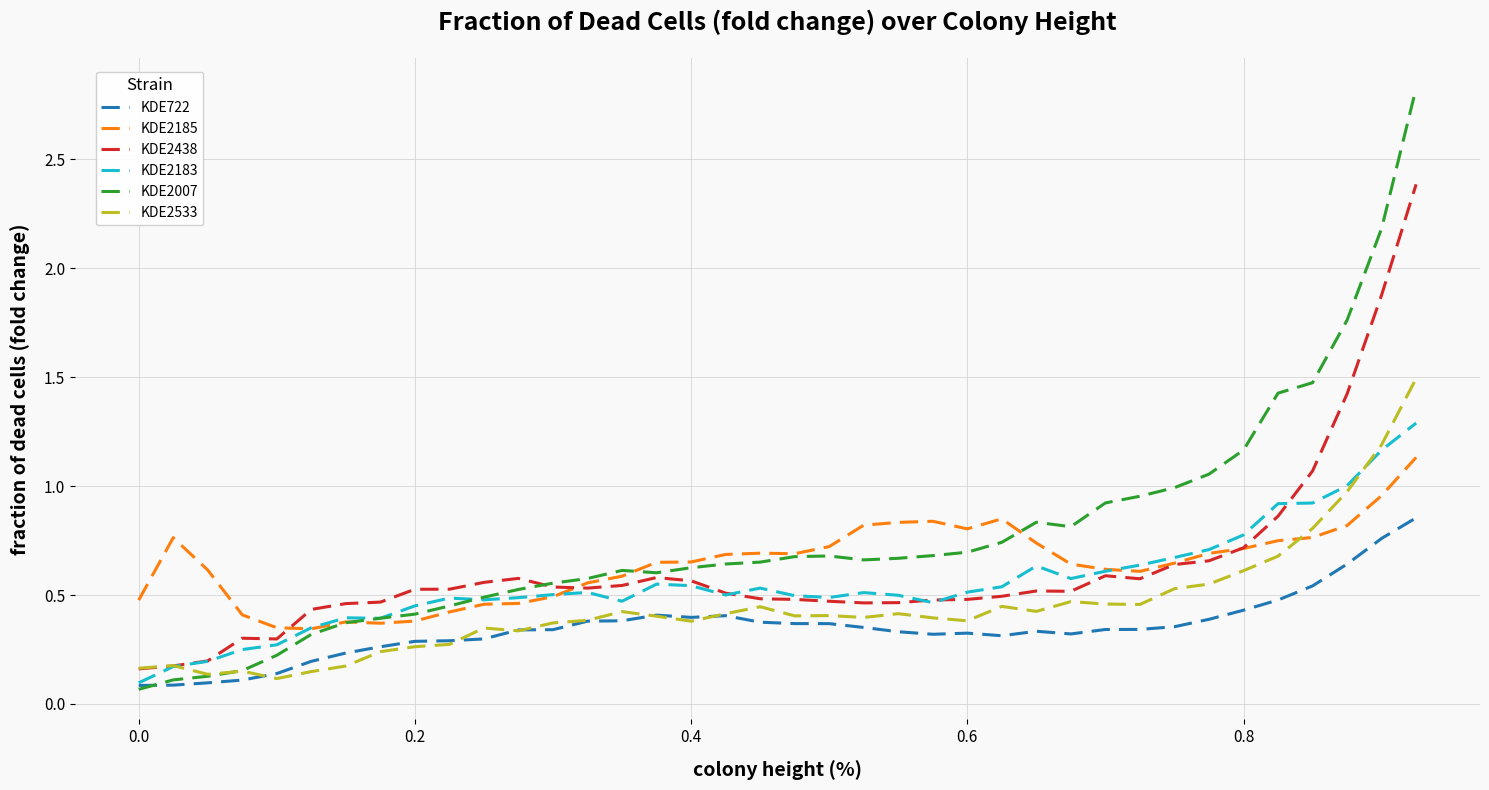

After their last crossing, which series has the higher values: KDE722 or KDE2533?

KDE2533